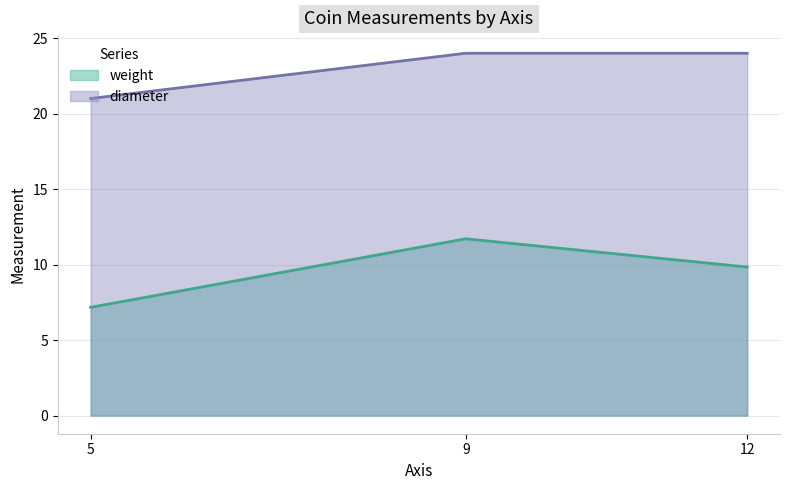

Reading right to left, list all the values displayed in this chart.

weight: 12=9.8	9=11.7	5=7.2
diameter: 12=24.0	9=24.0	5=21.0